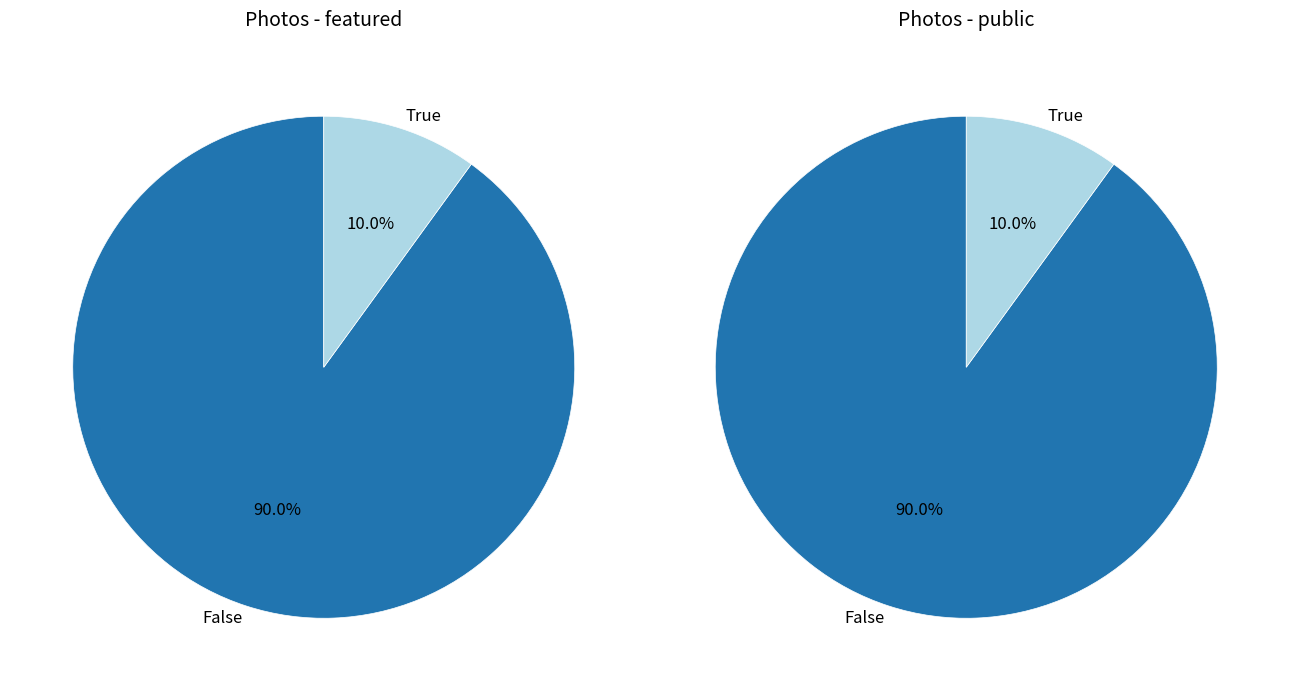

True or false: 9778 accounts for 14% of the total.

False